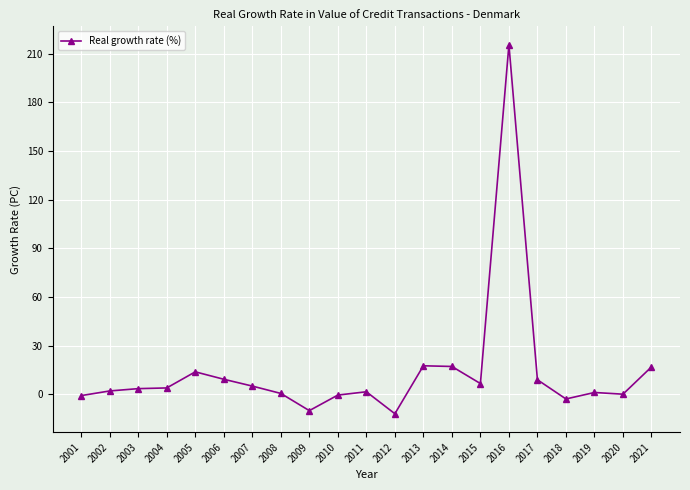

What is the value of the 15th point from the left?

6.7